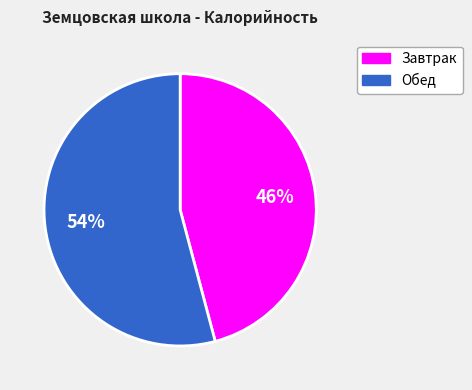

To the nearest percent, what portion does Обед represent?

54%